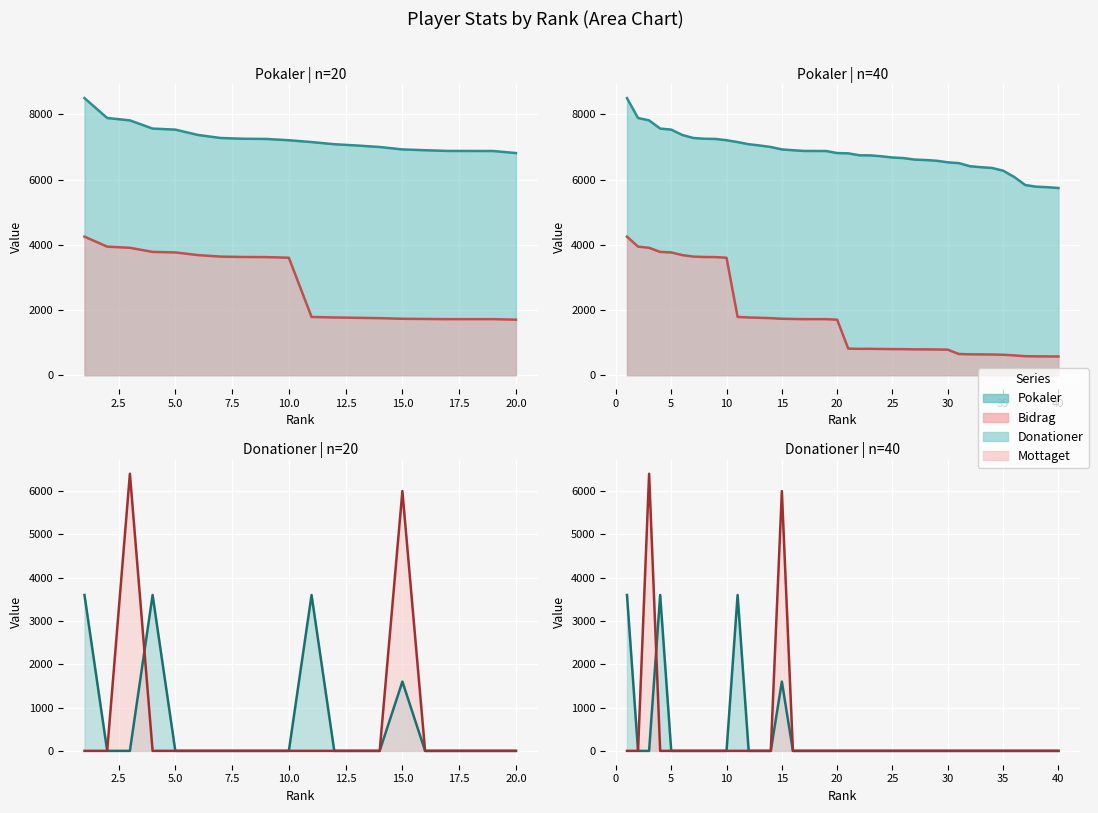

What is the difference between the highest and lowest values at 3?

7817